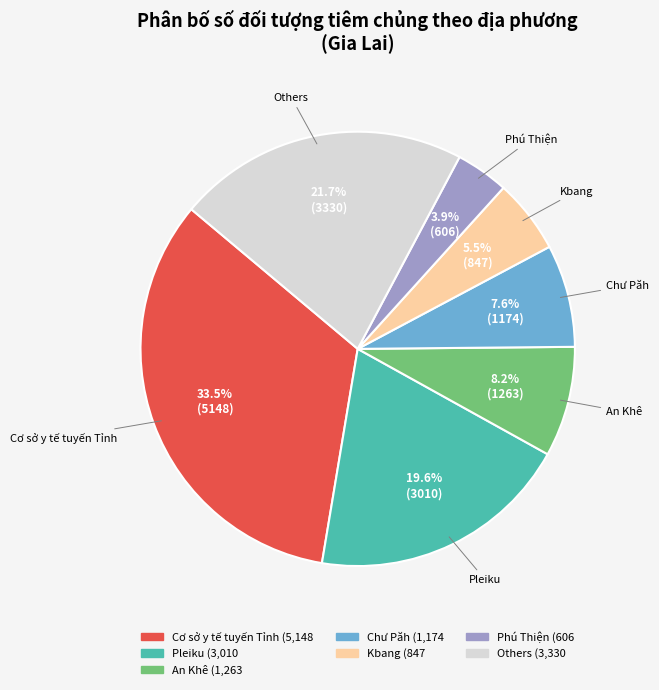

Is there any slice that represents more than half of the pie?

No